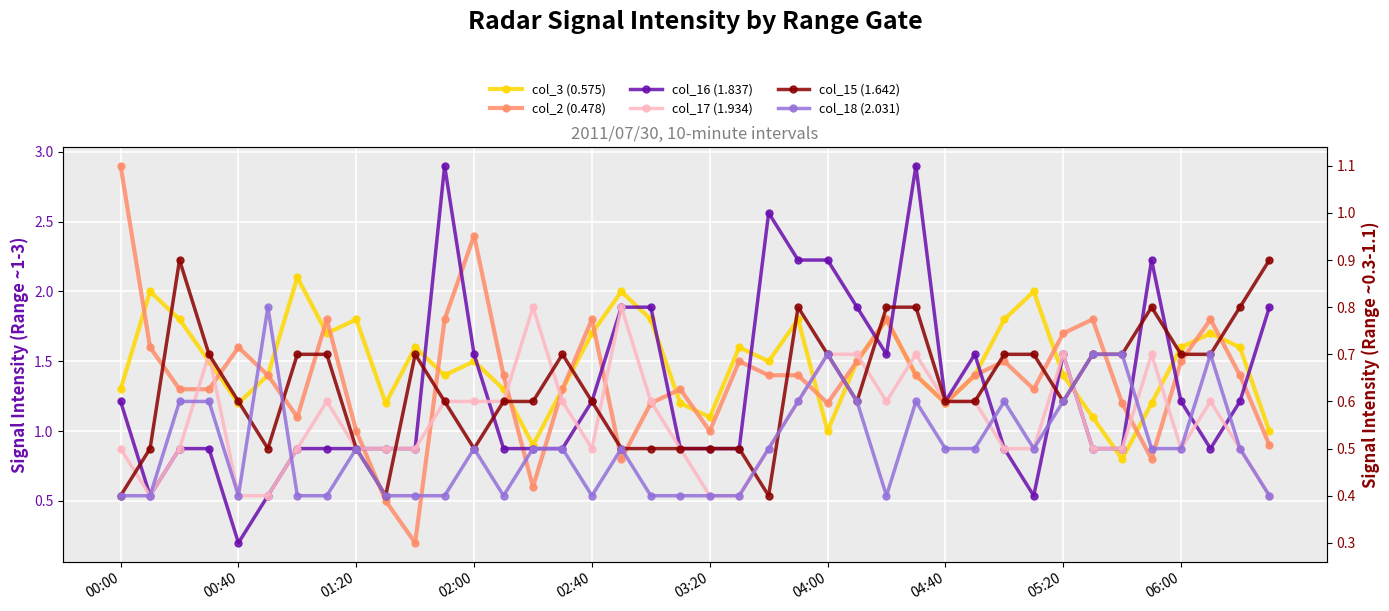

What is the sum of all col_16 (1.837) values?

24.9